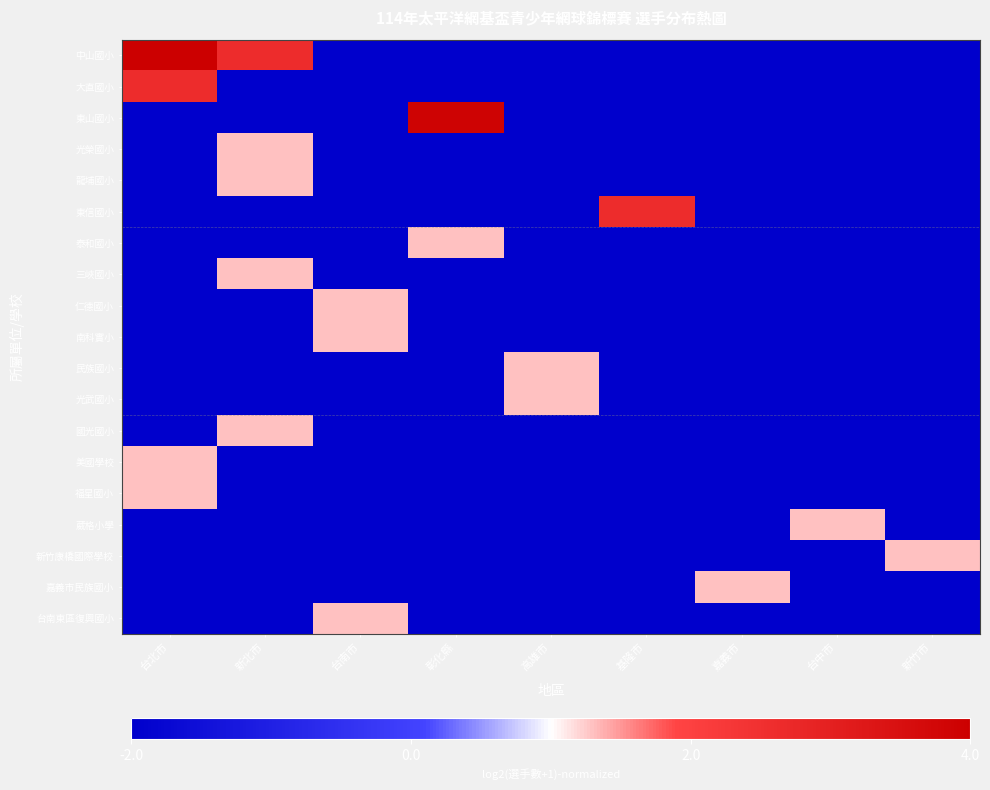

Which series has the largest total across all categories?

中山國小